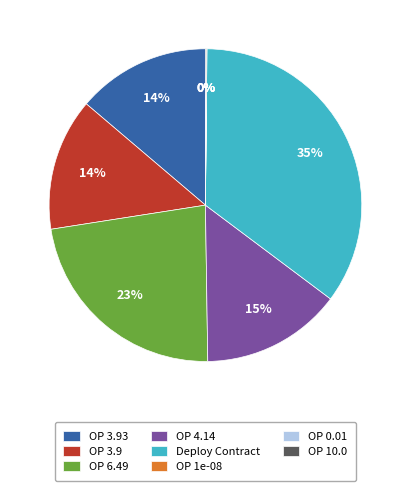

Between OP 3.93 and OP 4.14, which is larger?

OP 4.14